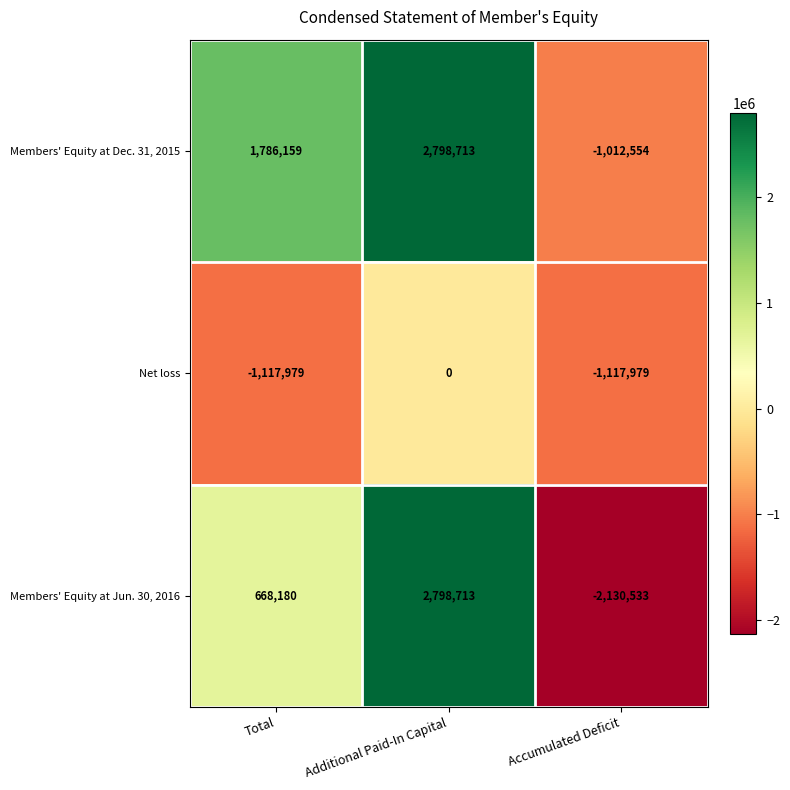

What is the sum of all Members' Equity at Jun. 30, 2016 values?

1336360